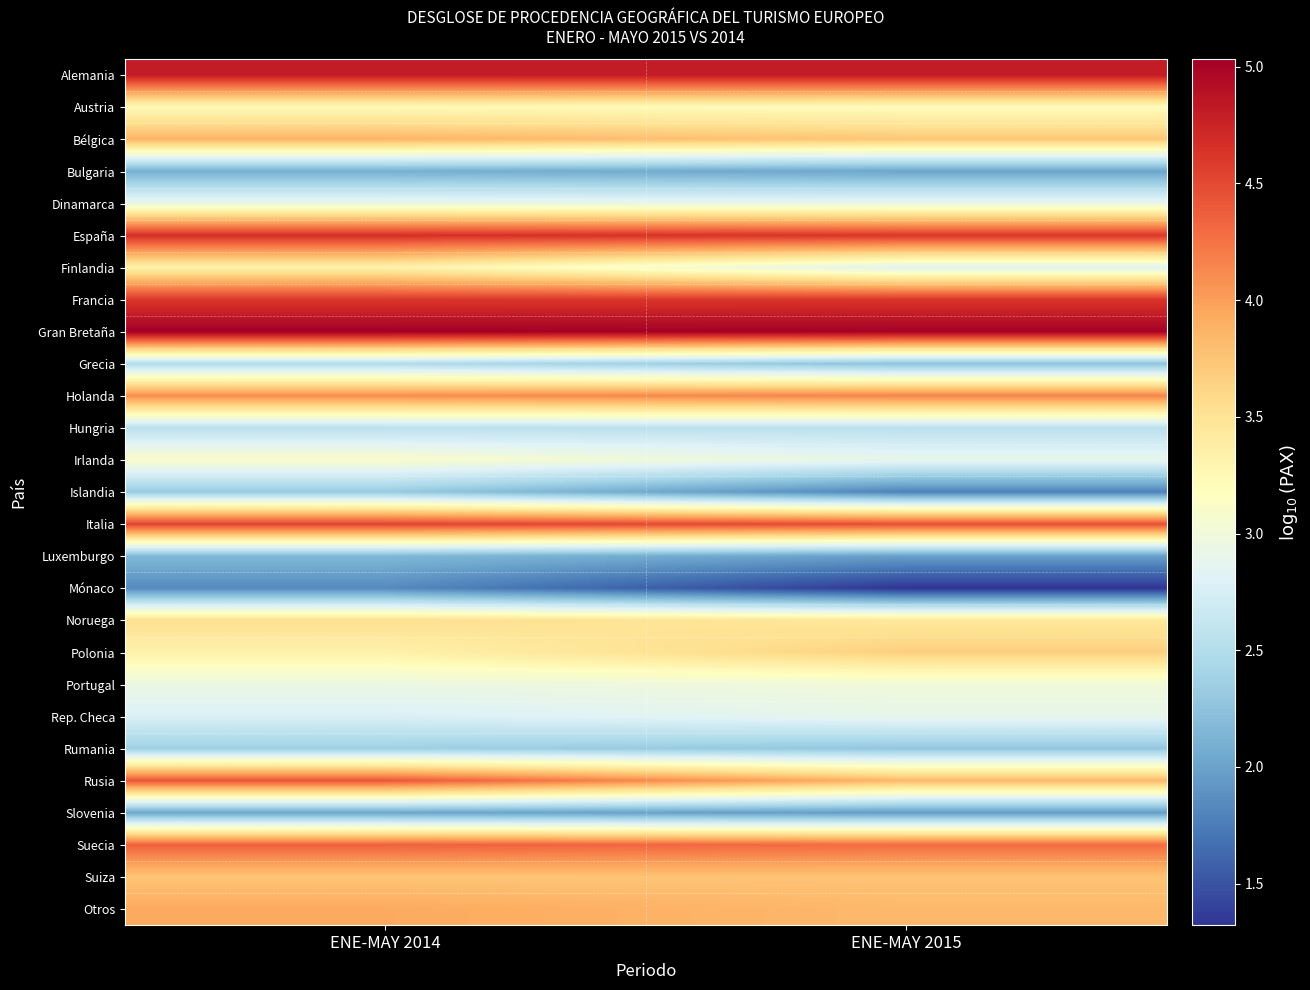

Which has a higher value, ENE-MAY 2014 or ENE-MAY 2015?

ENE-MAY 2015